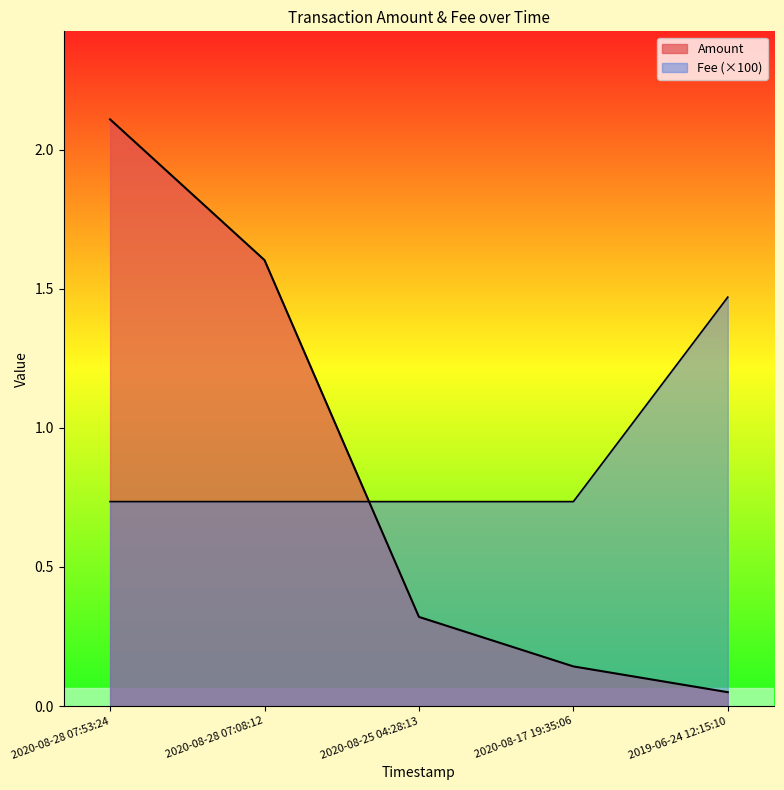

What value does the Fee series have at 2020-08-28 07:53:24?

0.7